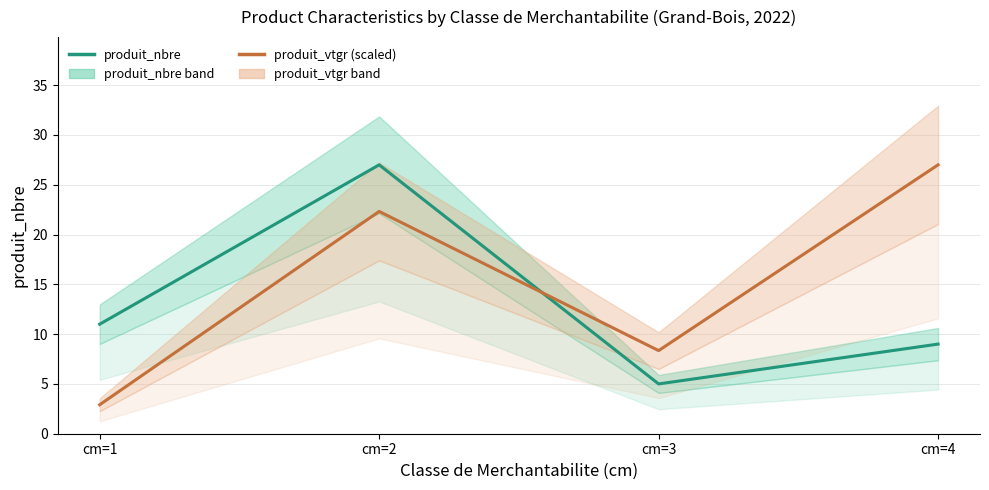

Between cm=1 and cm=3, which series saw the biggest shift?

produit_nbre